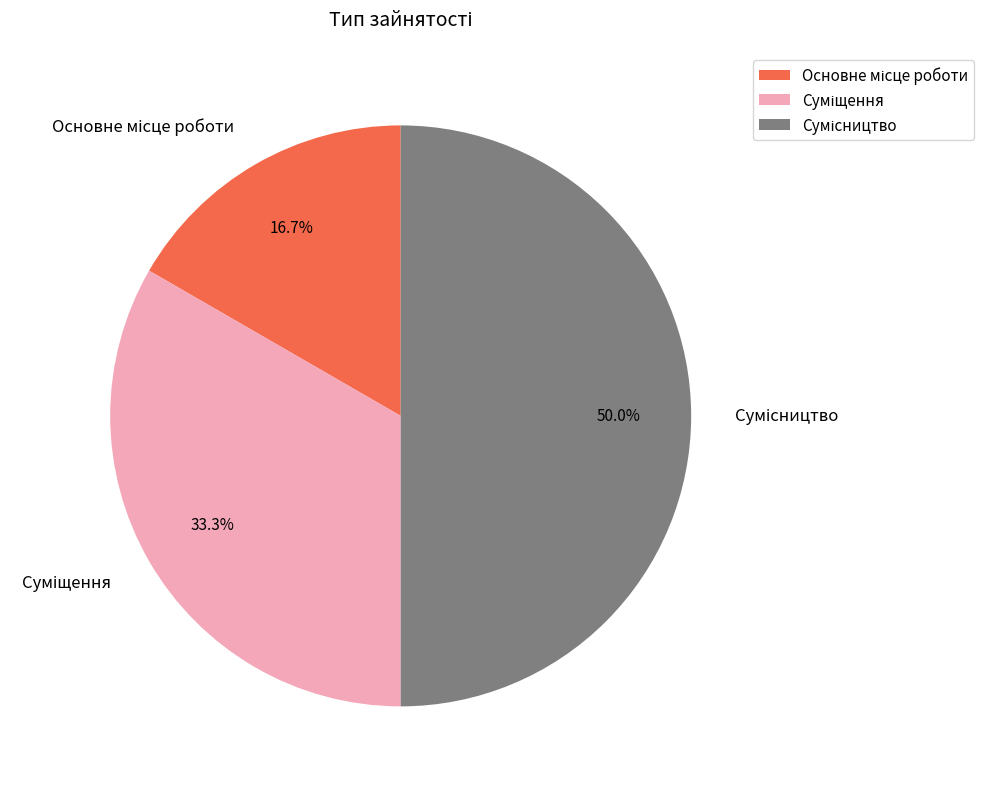

How many slices are in this pie chart?

3